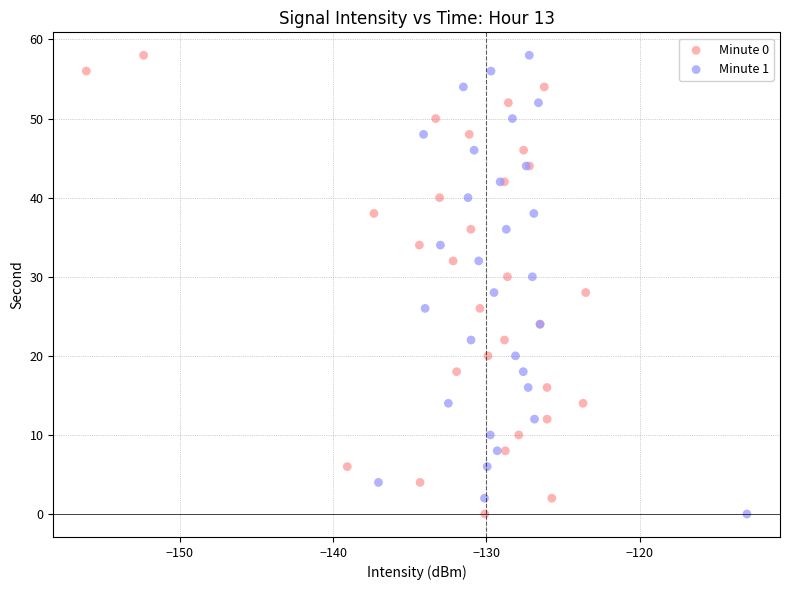

What are all the series names shown in the legend?

Minute 0, Minute 1